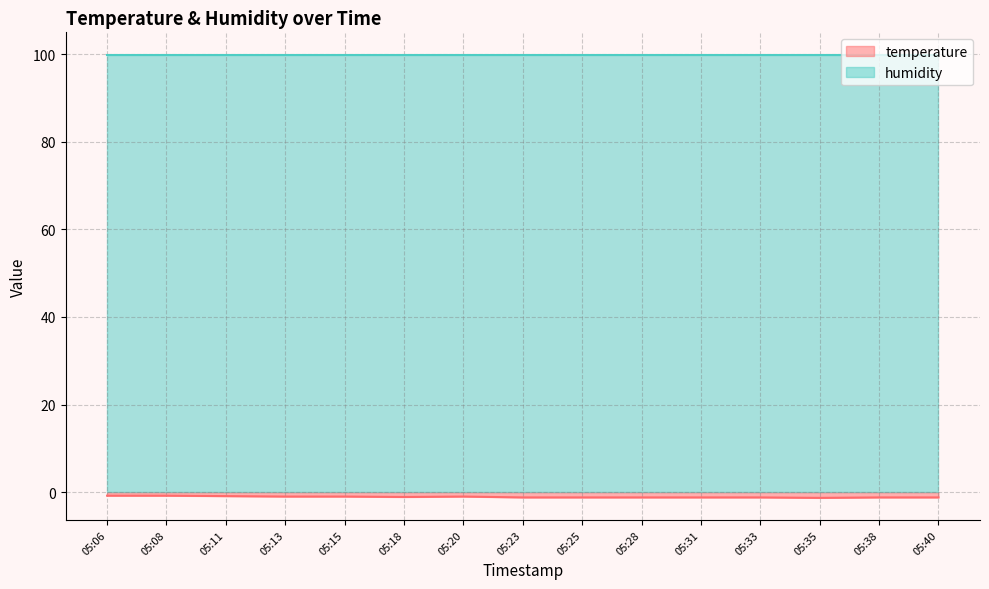

Does the chart display data point markers on the line(s)?

No